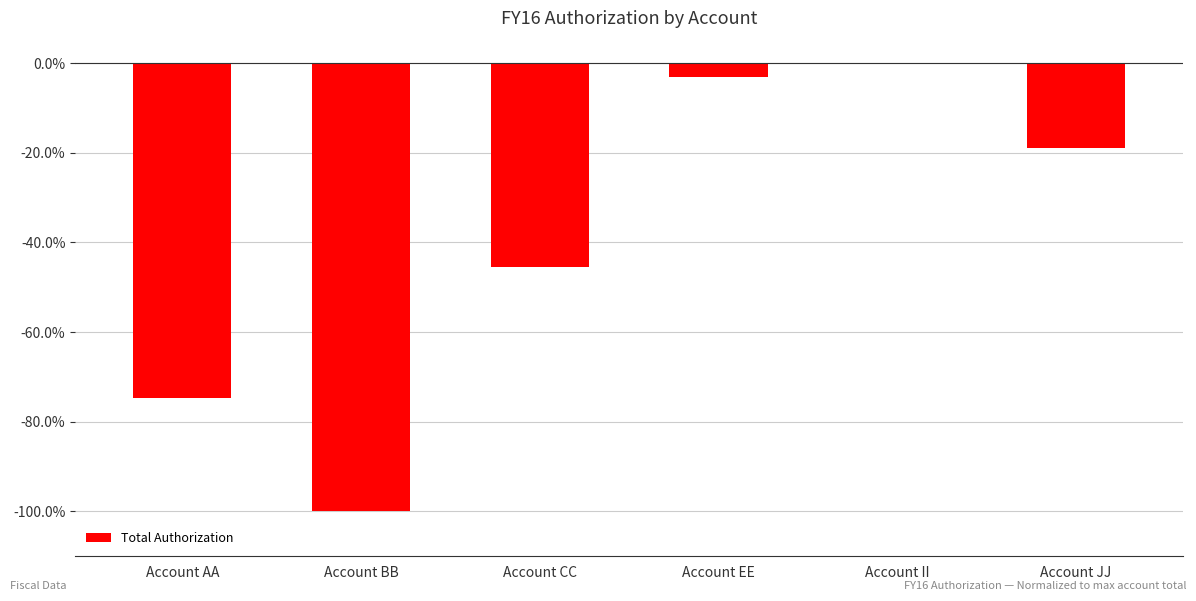

Read the value at Account AA.

-74.7